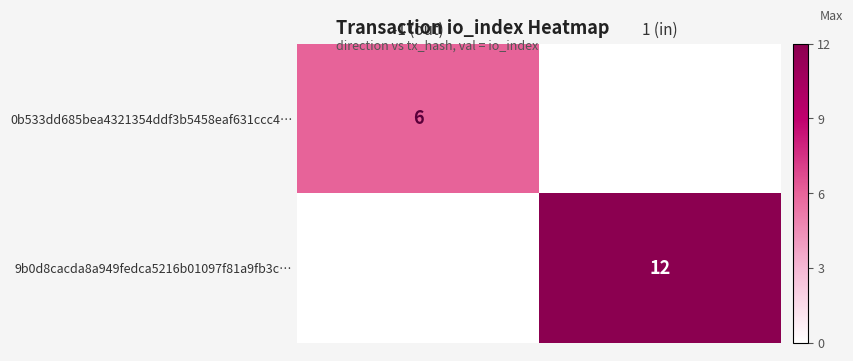

The 0b533dd685bea4321354ddf3b5458eaf631ccc4… series shows 11 at -1 (out). True or false?

False